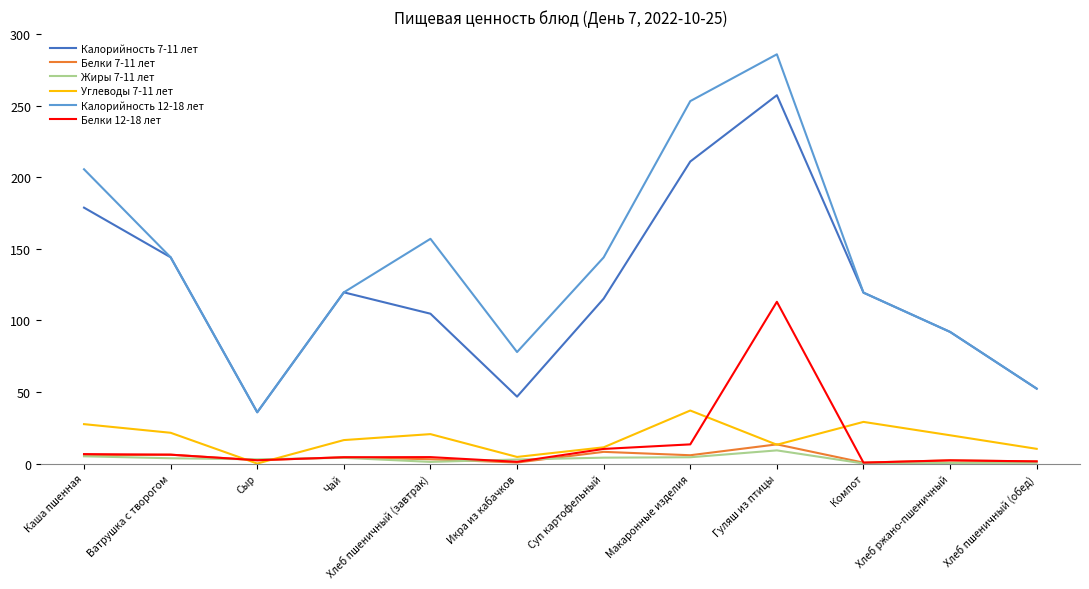

The value of Белки 7-11 лет at Гуляш из птицы is 13.4. True or false?

True